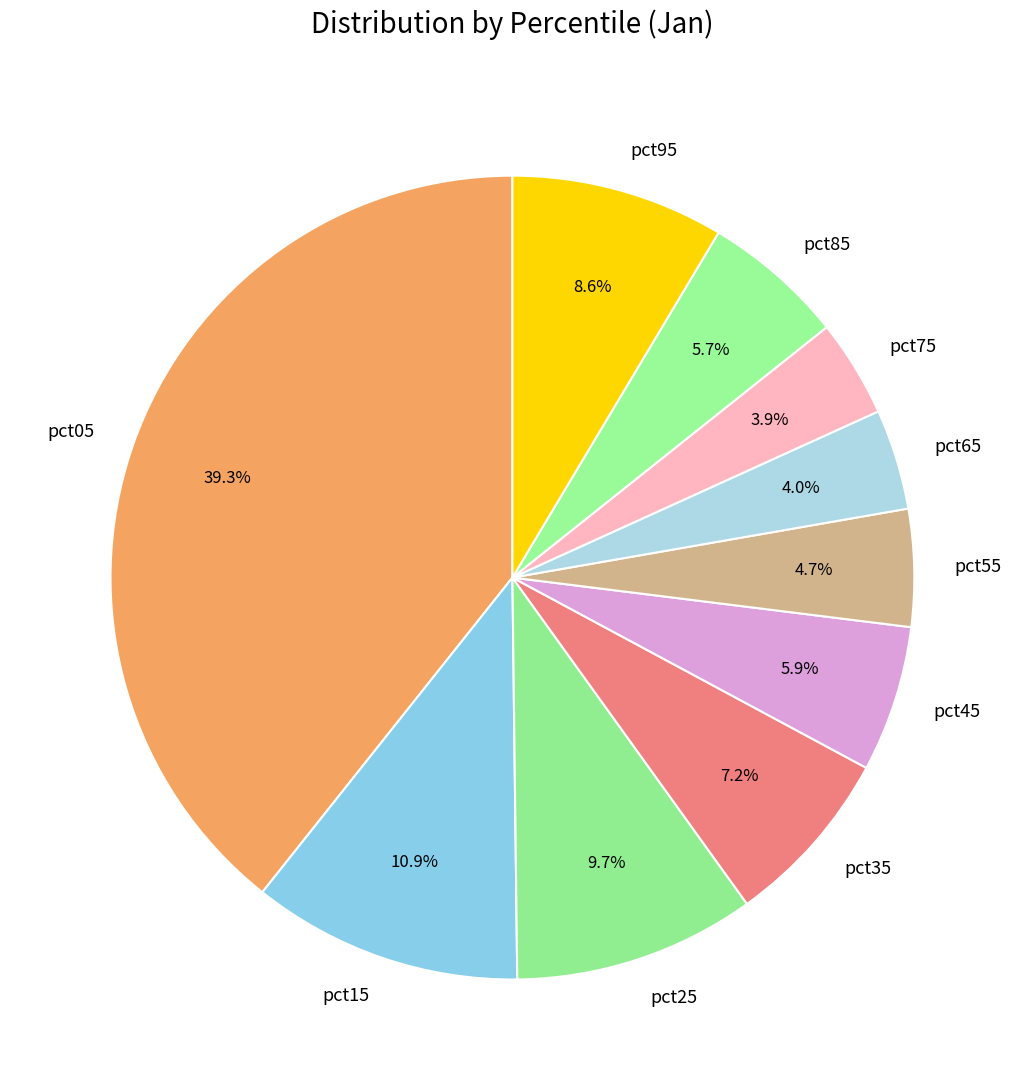

What is the largest slice in the pie chart?

pct05